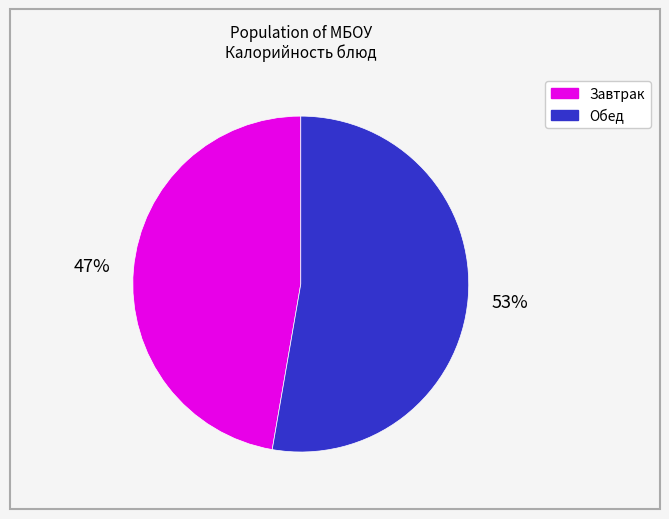

Is there any slice that represents more than half of the pie?

Yes